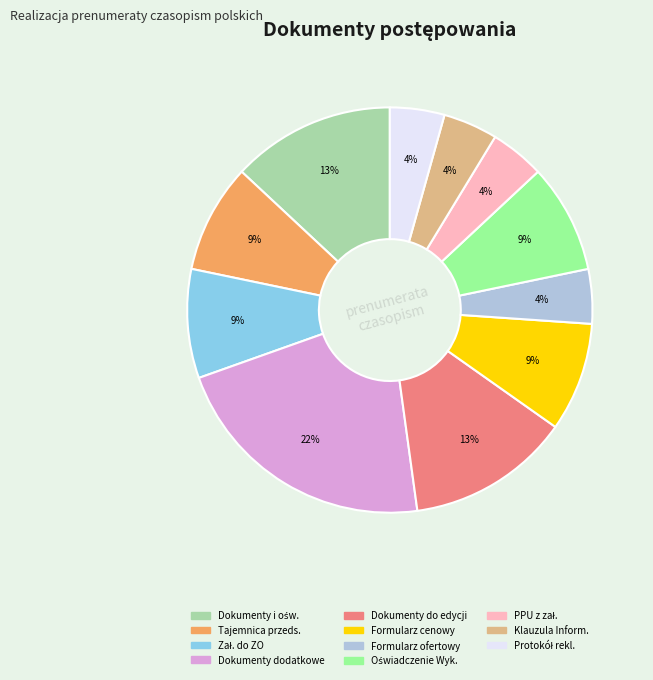

Does any single category account for the majority?

No